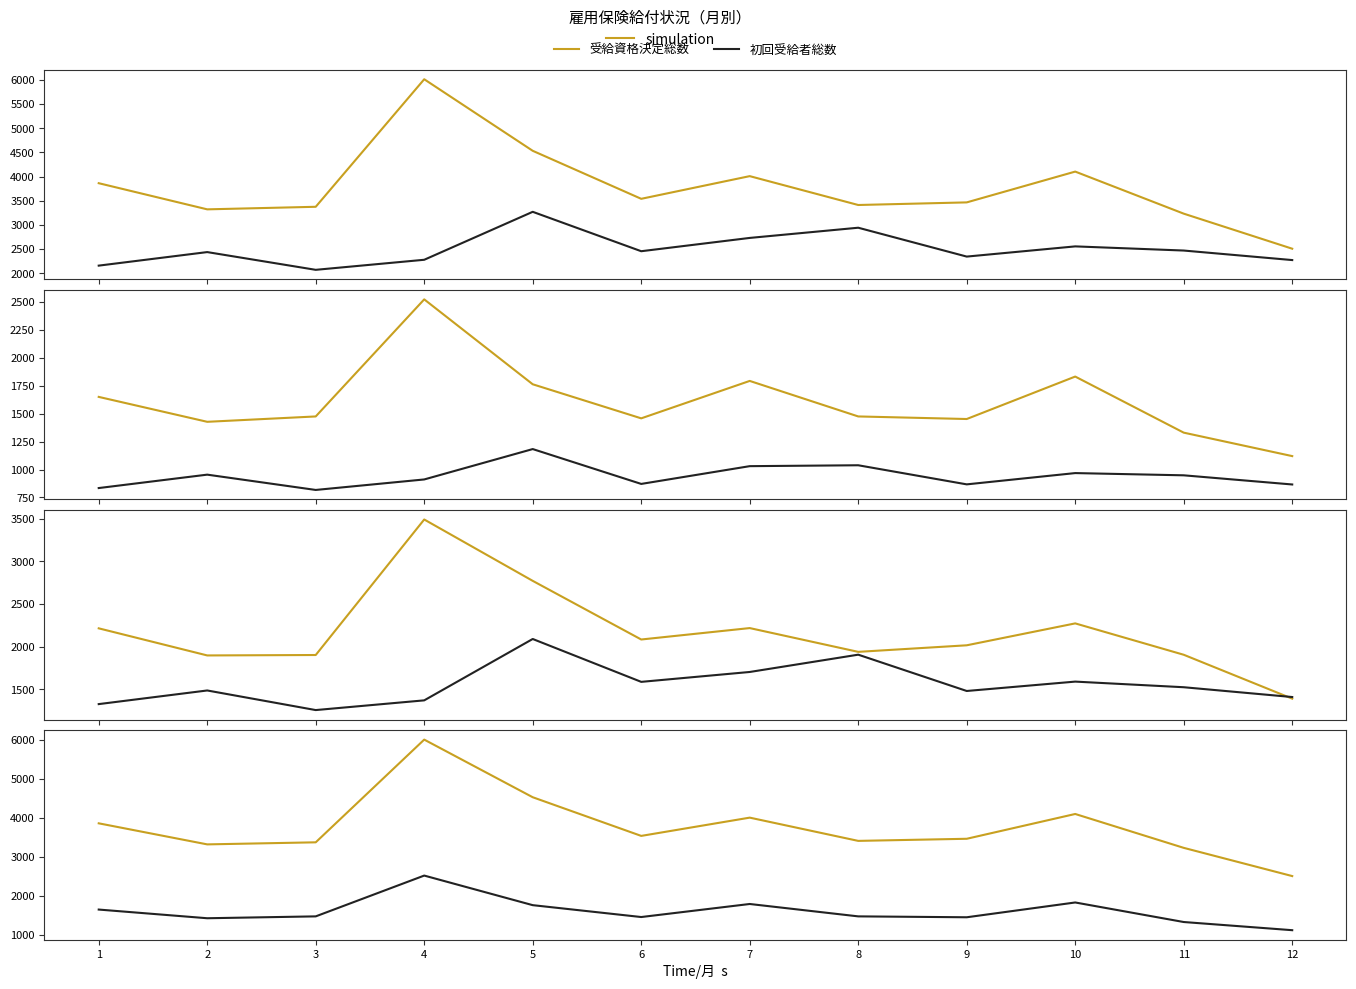

Reading right to left, extract all data points from this chart.

受給資格決定総数: 2510	3235	4105	3468	3414	4011	3542	4535	6015	3377	3324	3865
初回受給者総数: 2275	2472	2558	2347	2944	2733	2458	3273	2281	2073	2440	2160
受給資格決定男: 1120	1330	1832	1452	1475	1793	1458	1763	2523	1475	1427	1650
初回受給者男: 866	948	968	867	1038	1030	871	1183	911	817	954	834
受給資格決定女: 1390	1905	2273	2016	1939	2218	2084	2772	3492	1902	1897	2215
初回受給者女: 1409	1524	1590	1480	1906	1703	1587	2090	1370	1256	1486	1326